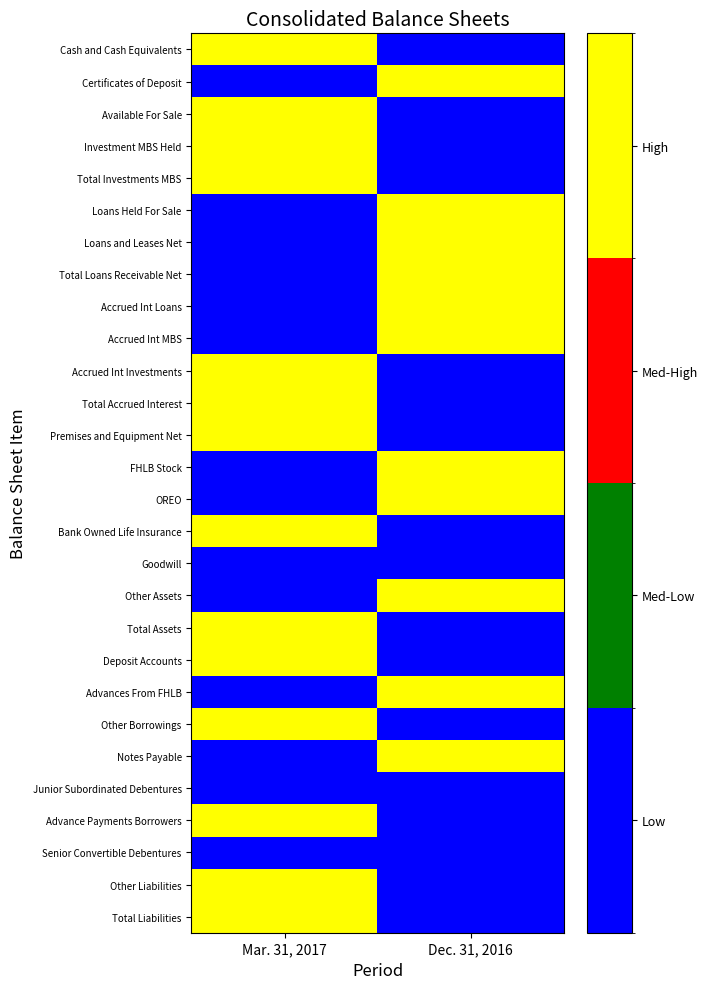

What is the total value across all series at Dec. 31, 2016?

11